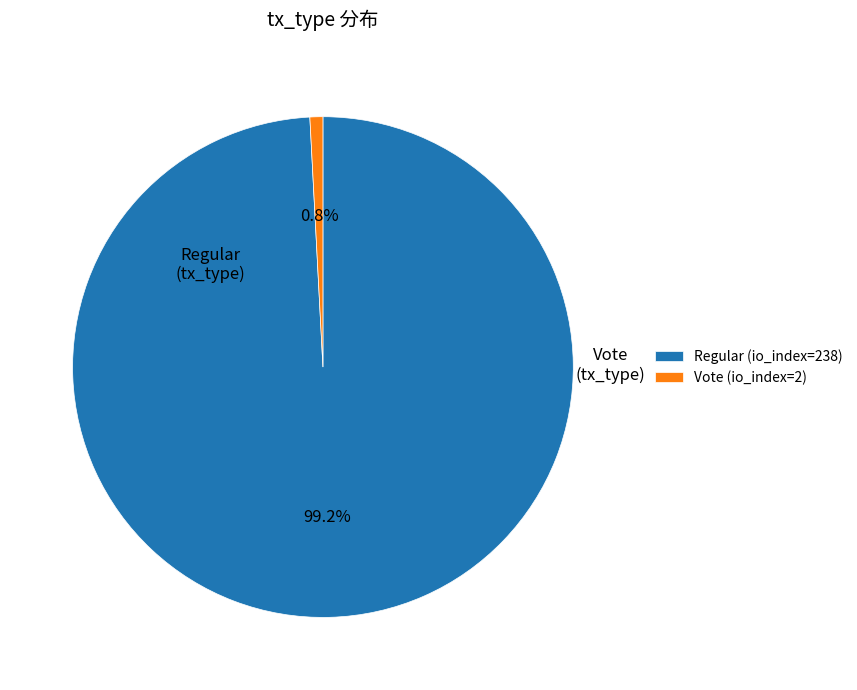

Do Vote (io_index=2) and Regular (io_index=238) together represent more than half of the pie?

Yes